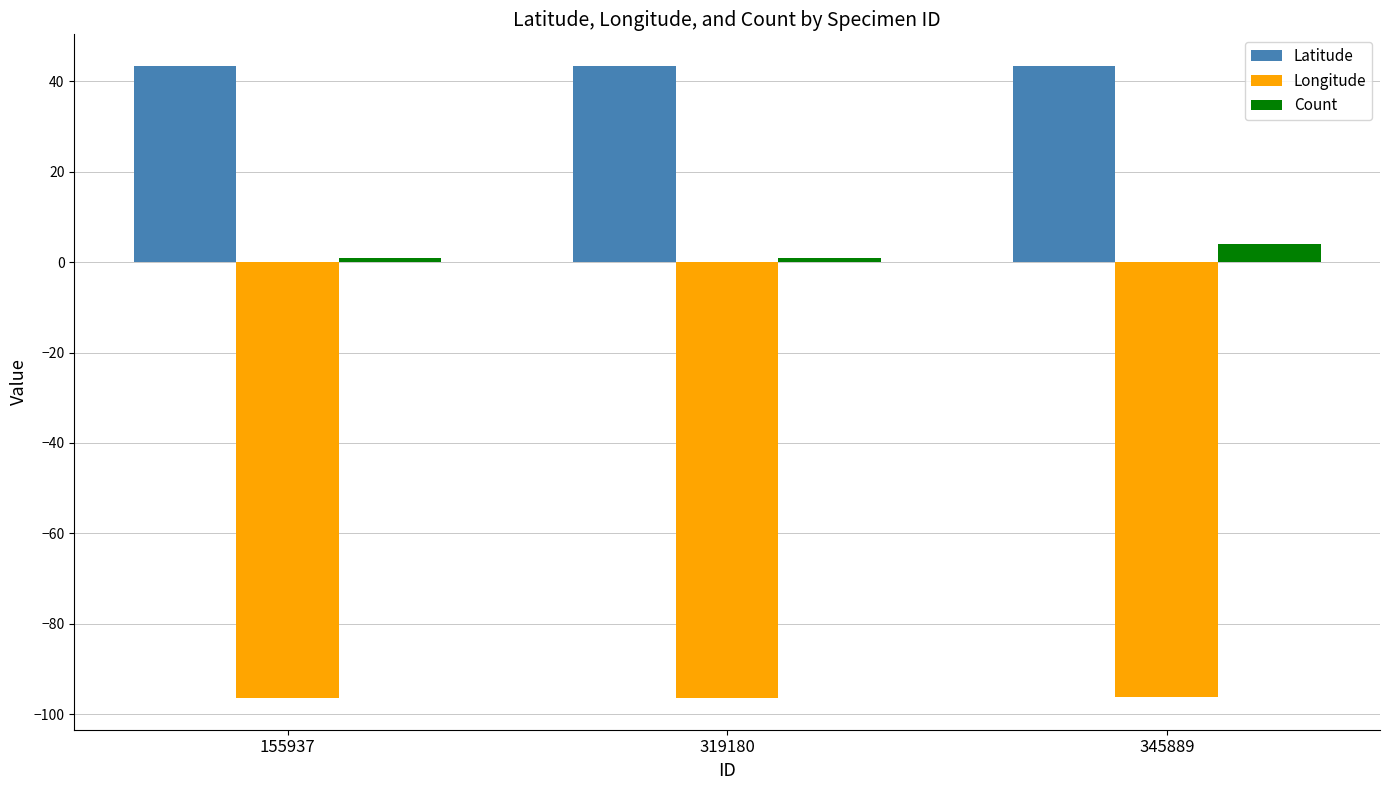

What is the value of the Latitude bar at the 2nd from the left?

43.4